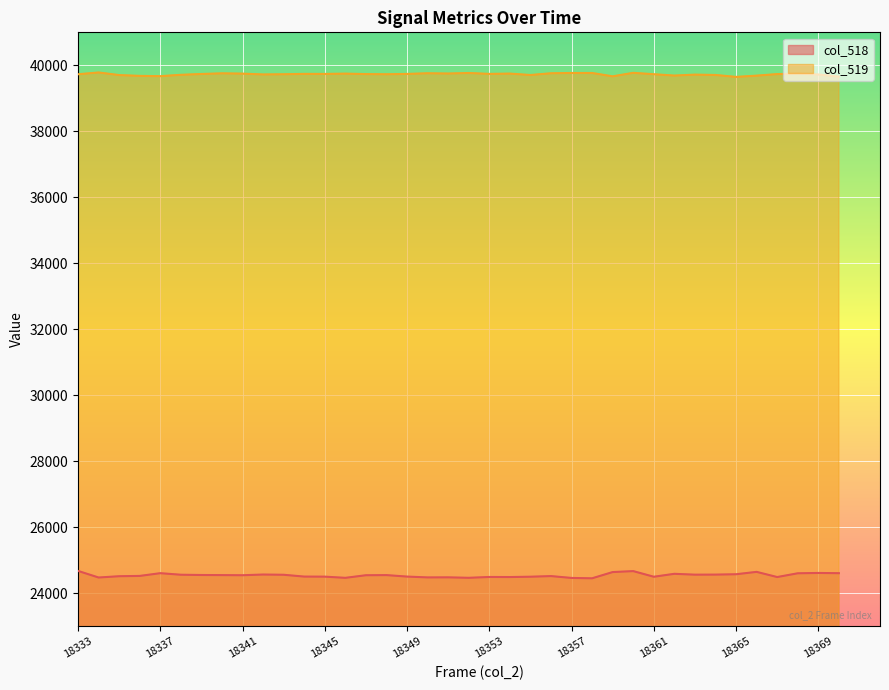

Which label corresponds to the largest value in the chart?

18334